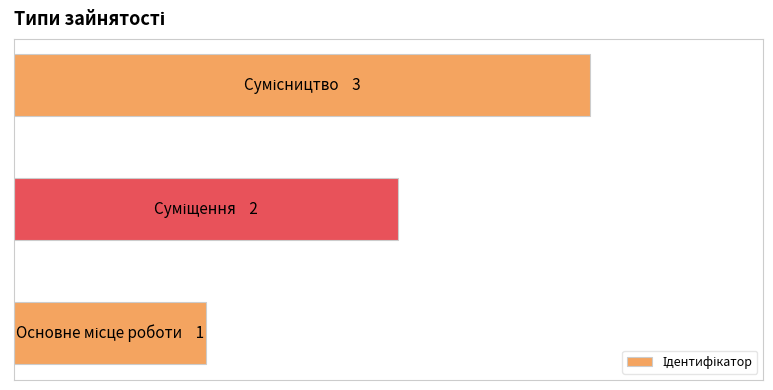

How many distinct data groups are displayed?

1